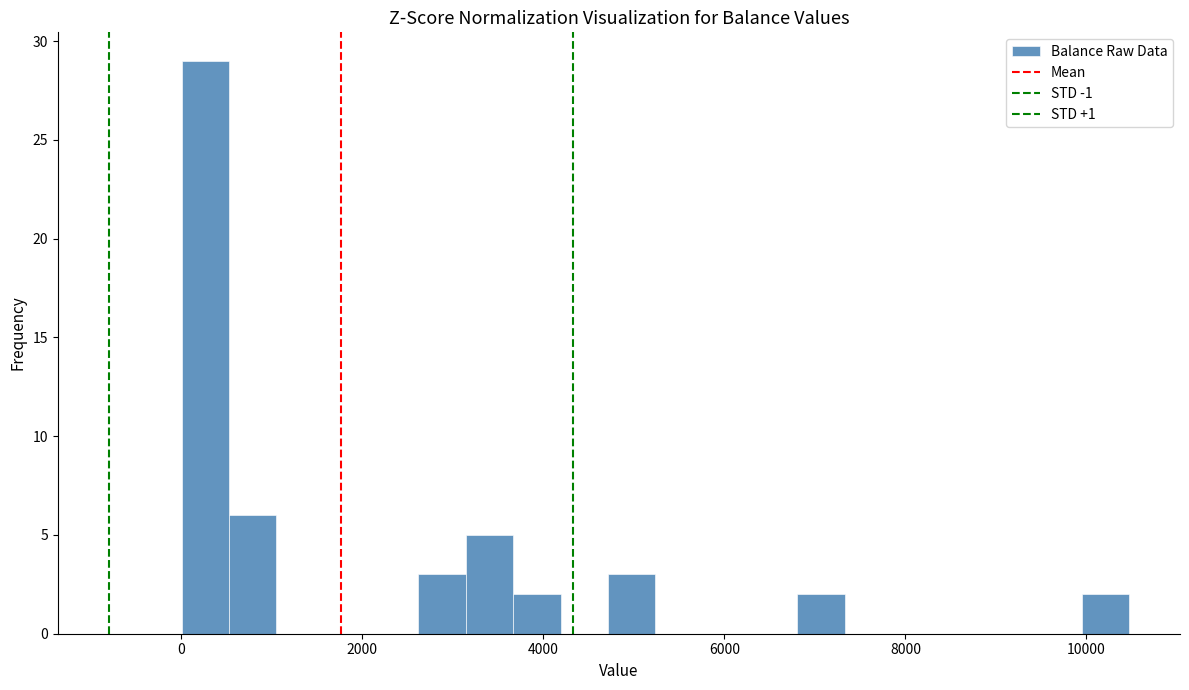

Read against the x-axis, roughly where is the centre of the tallest bar?

200